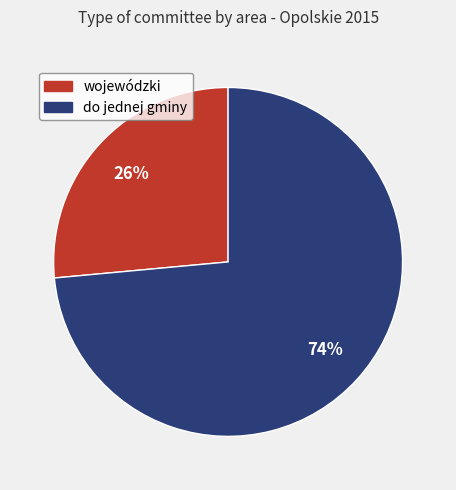

Is there any slice that represents more than half of the pie?

Yes